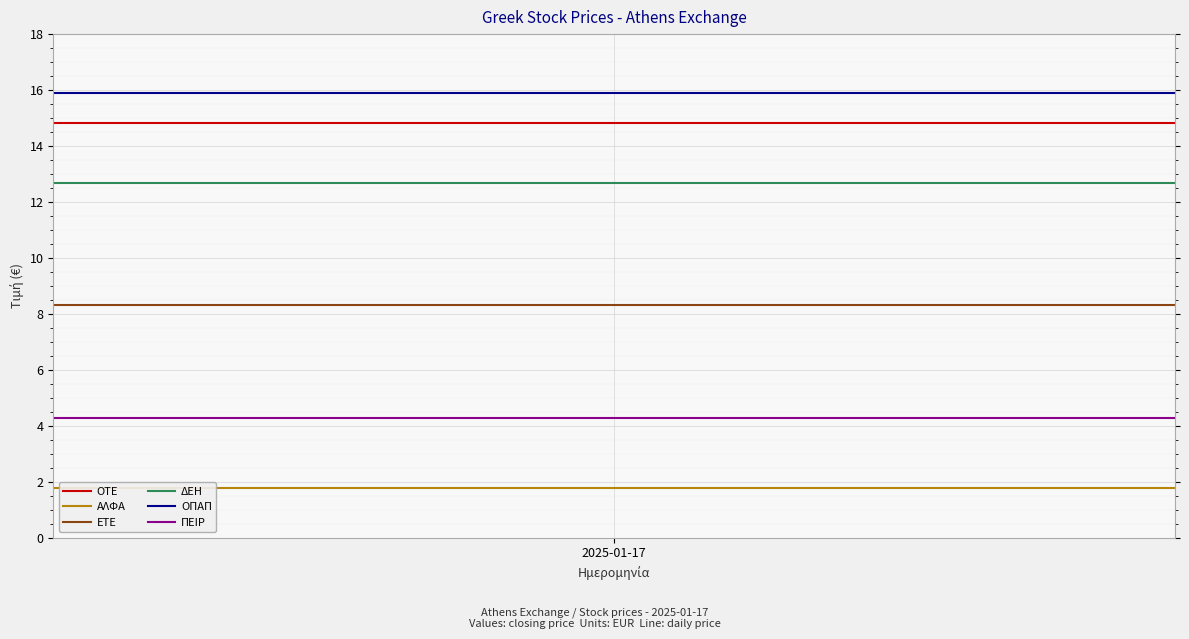

True or false: ΟΤΕ and ΟΠΑΠ cross at least once.

False